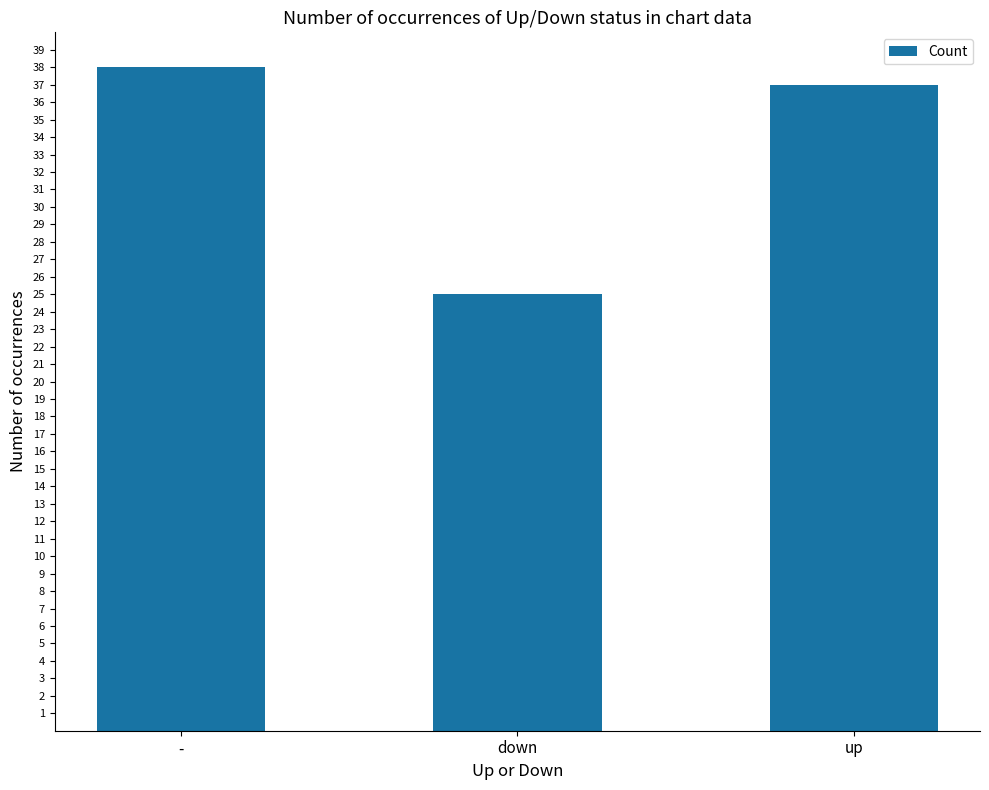

What is the sum of the values at - and down?

63